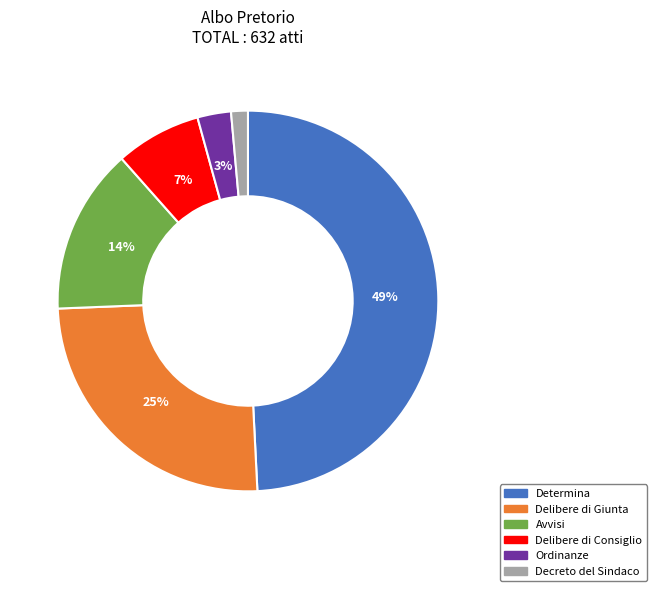

Is it true that Decreto del Sindaco is 13% of the pie?

False